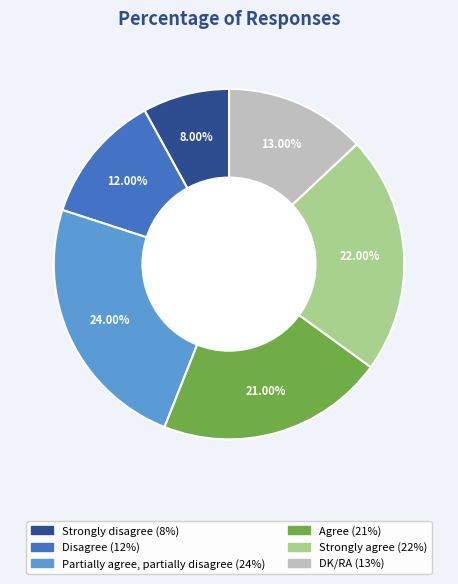

How many segments does this pie chart have?

6